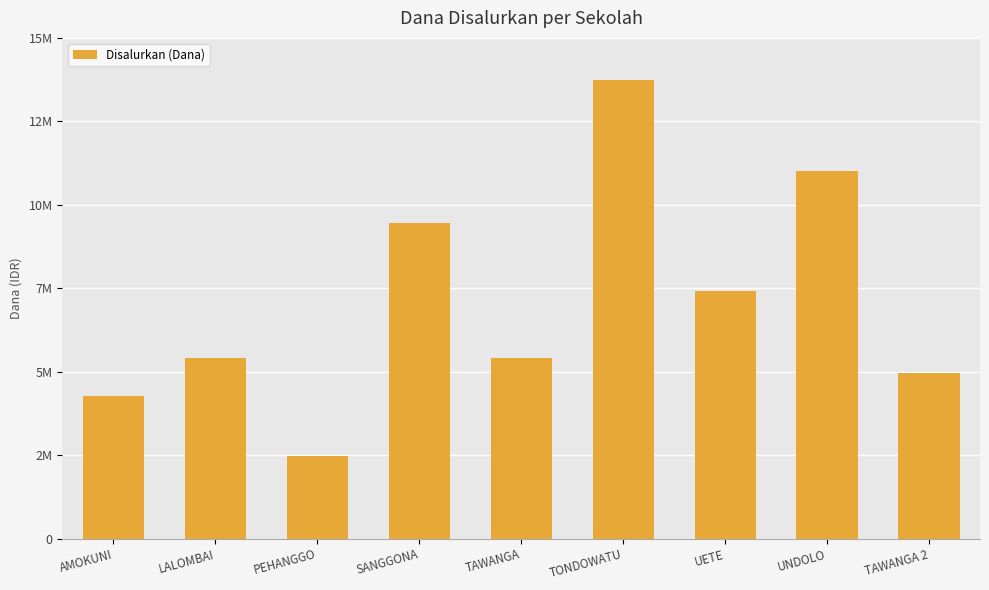

The chart shows a value of 4275000 at AMOKUNI. True or false?

True